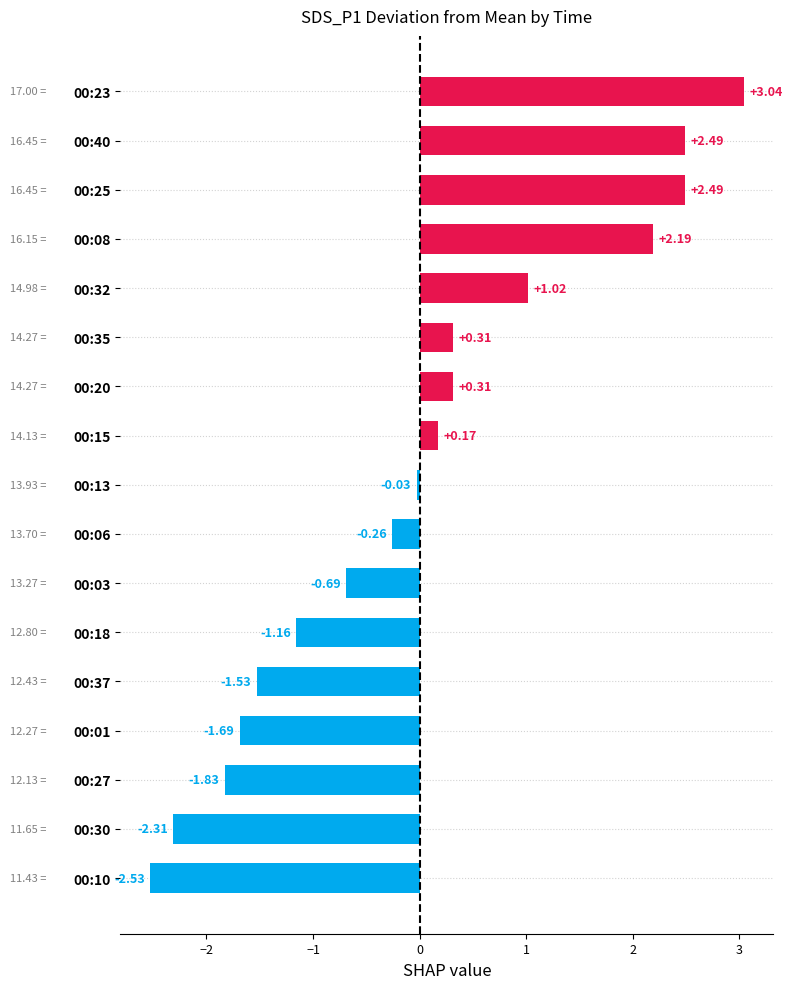

Between 00:27 and 00:08, which is larger?

00:08